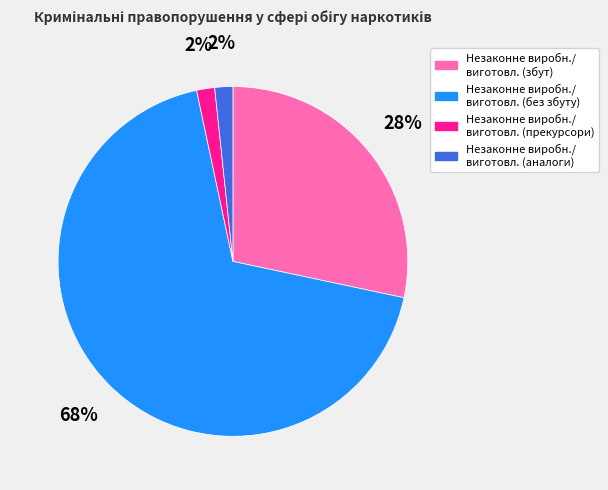

Is it true that Незаконне виробн./ виготовл. (без збуту) is 68% of the pie?

True